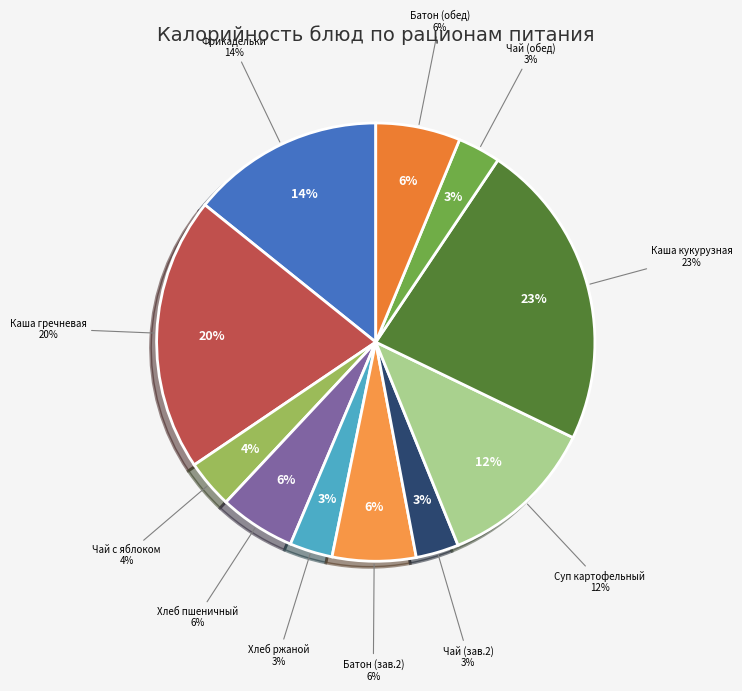

Does Батон в/с (завтрак 2) represent more than half of the total?

No